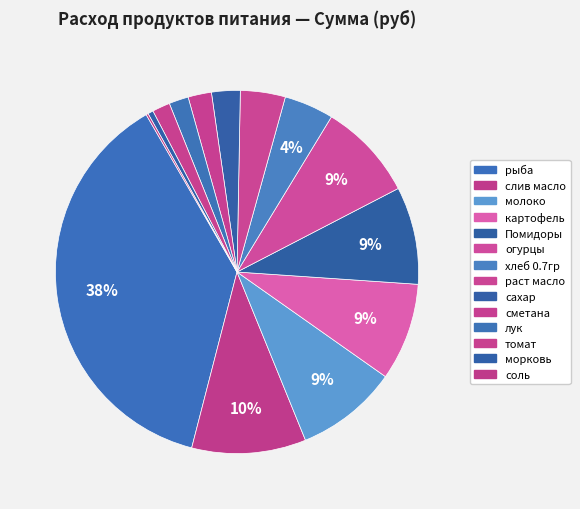

Does any single category account for the majority?

No